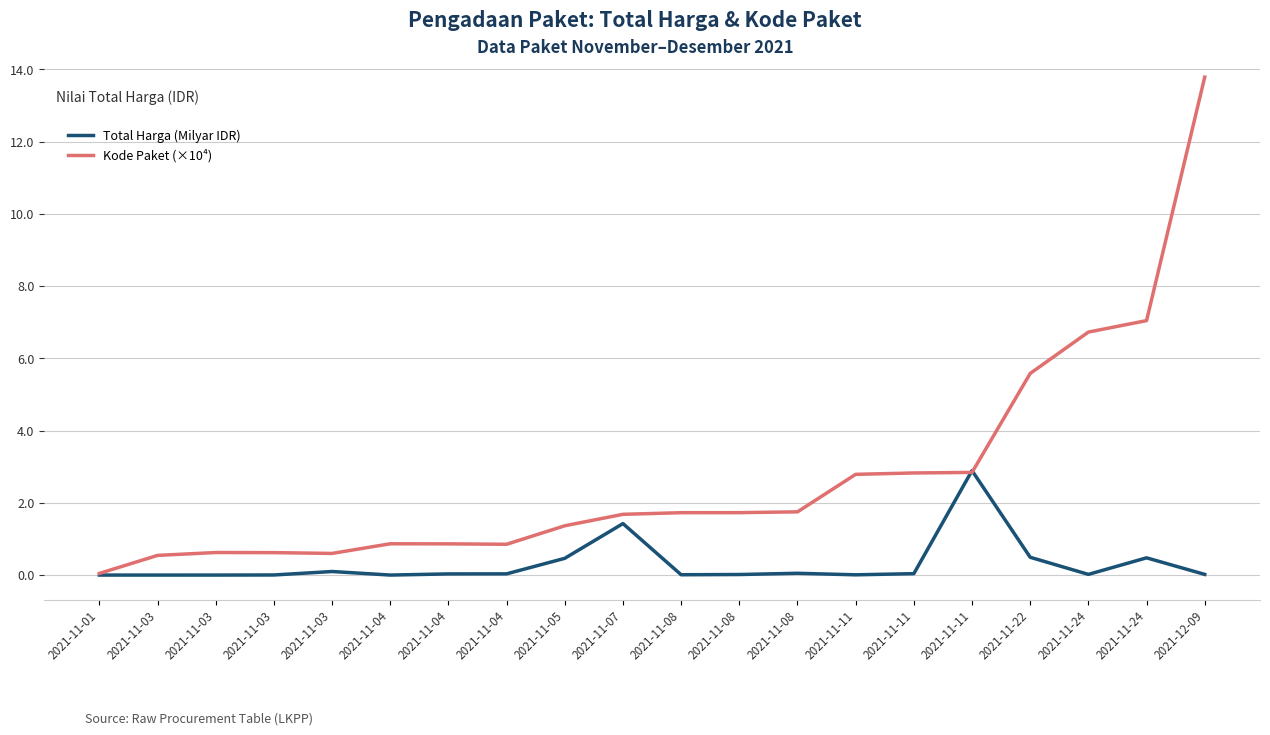

Does the chart display data point markers on the line(s)?

No